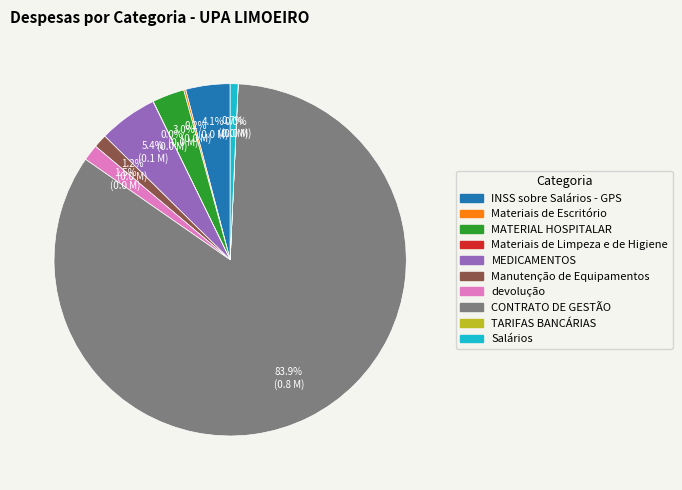

What is the largest slice in the pie chart?

CONTRATO DE GESTÃO